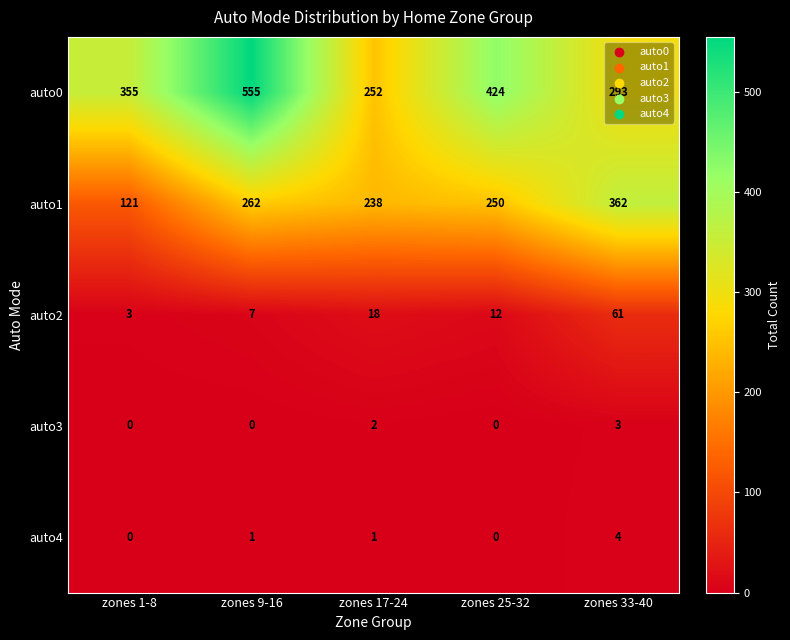

Rank the series at zones 17-24 from lowest to highest value.

auto4, auto3, auto2, auto1, auto0